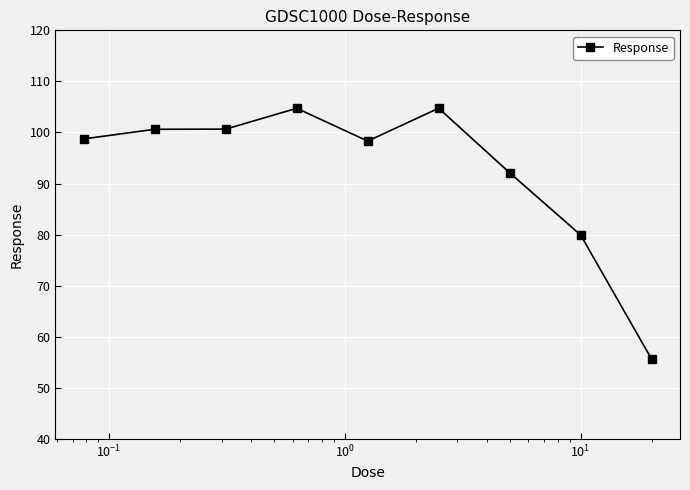

What is the sum of all values?

835.5